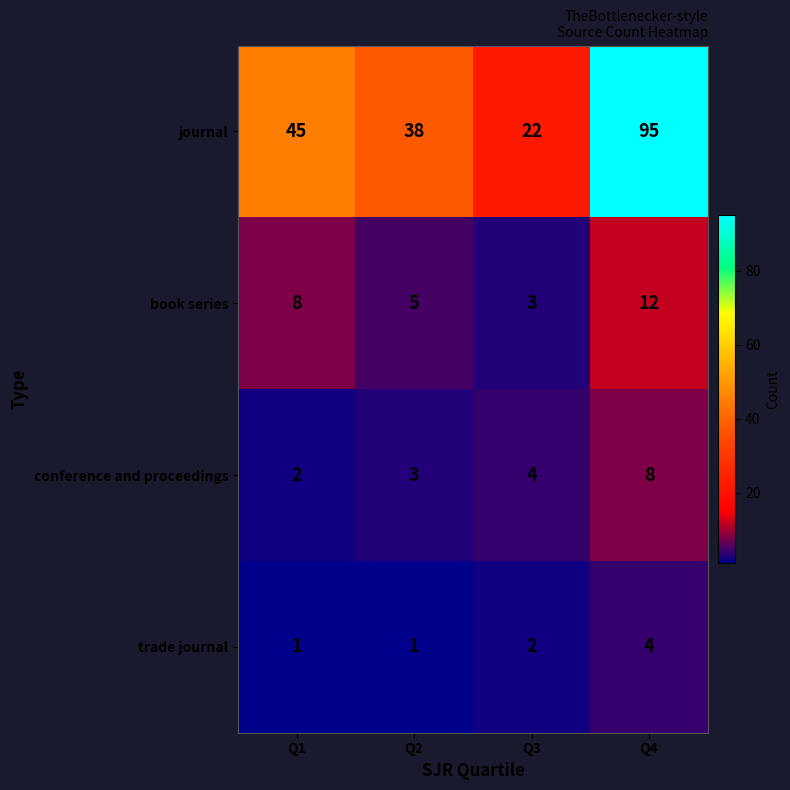

The conference and proceedings series shows 5 at Q2. True or false?

False